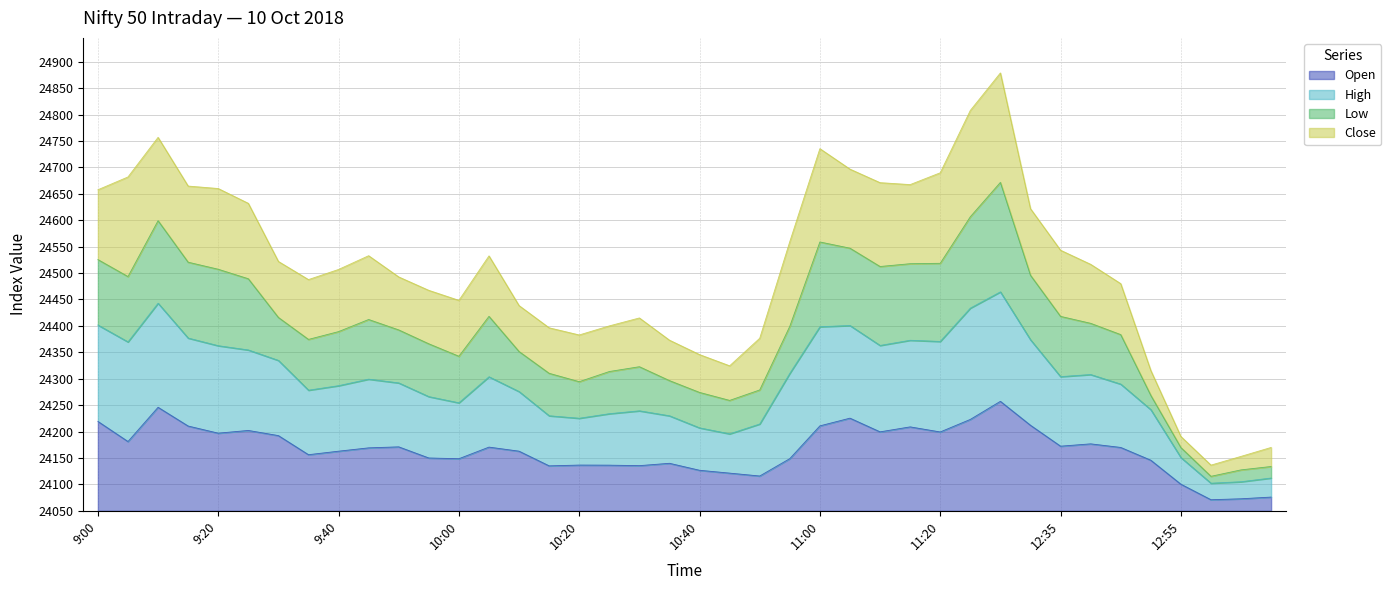

Is the value of Open at 11:10 greater than the value of High at 9:55?

No